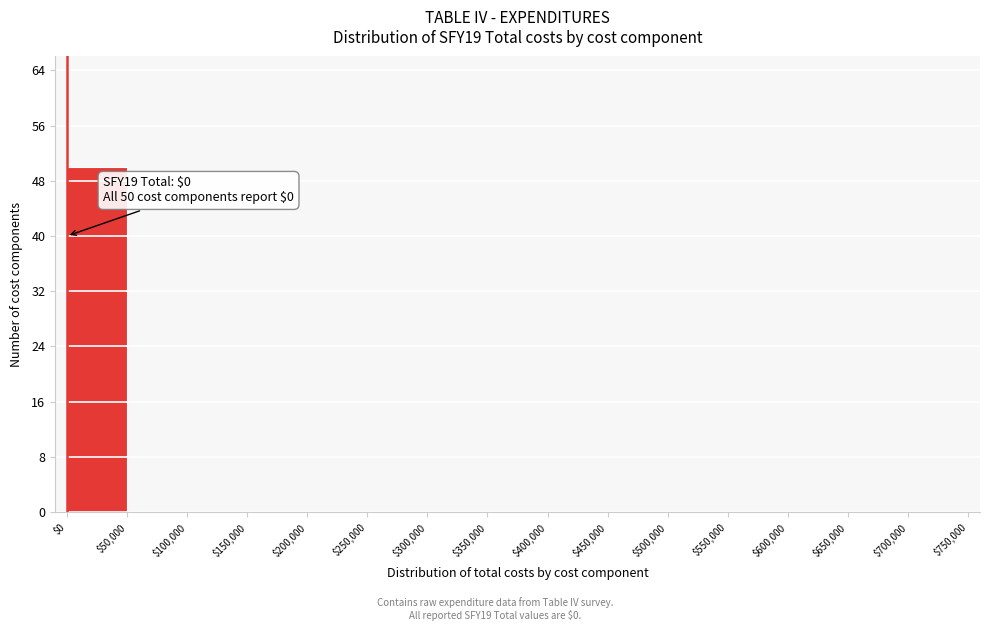

Which range on the x-axis has the tallest bar?

$0 to $50,000